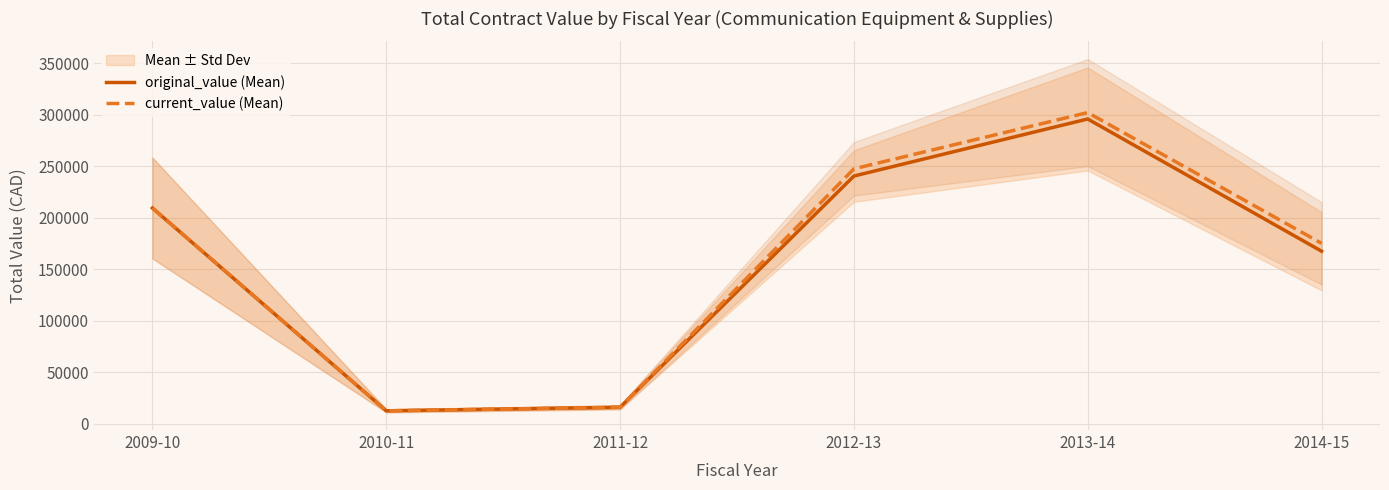

Rank the categories by original_value (Mean) value from lowest to highest.

2010-11, 2011-12, 2014-15, 2009-10, 2012-13, 2013-14